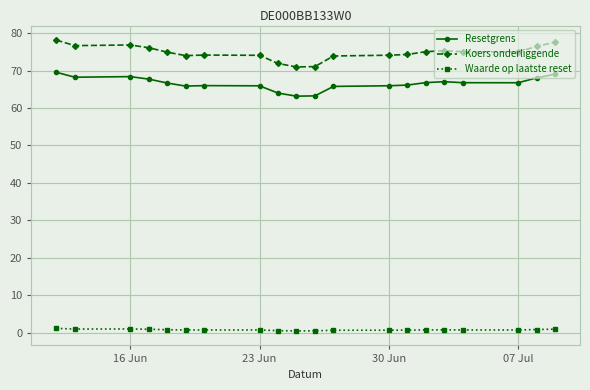

Which series has the largest total across all categories?

Koers onderliggende